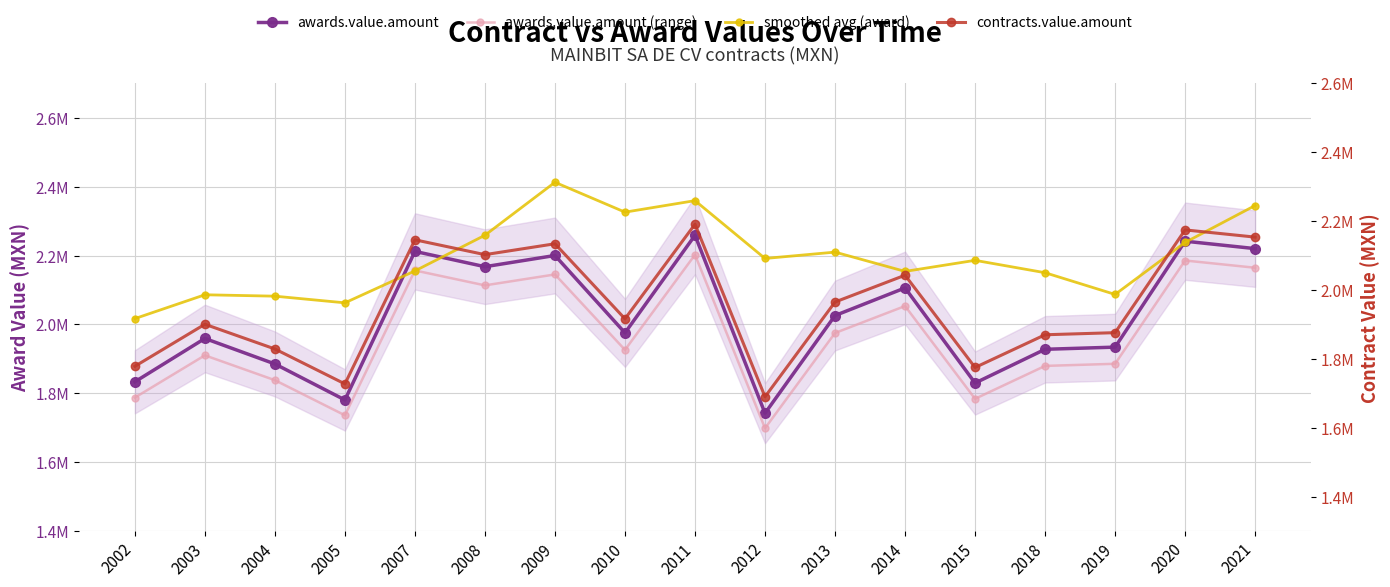

What is the average value of the smoothed avg (award) series?

2195373.2